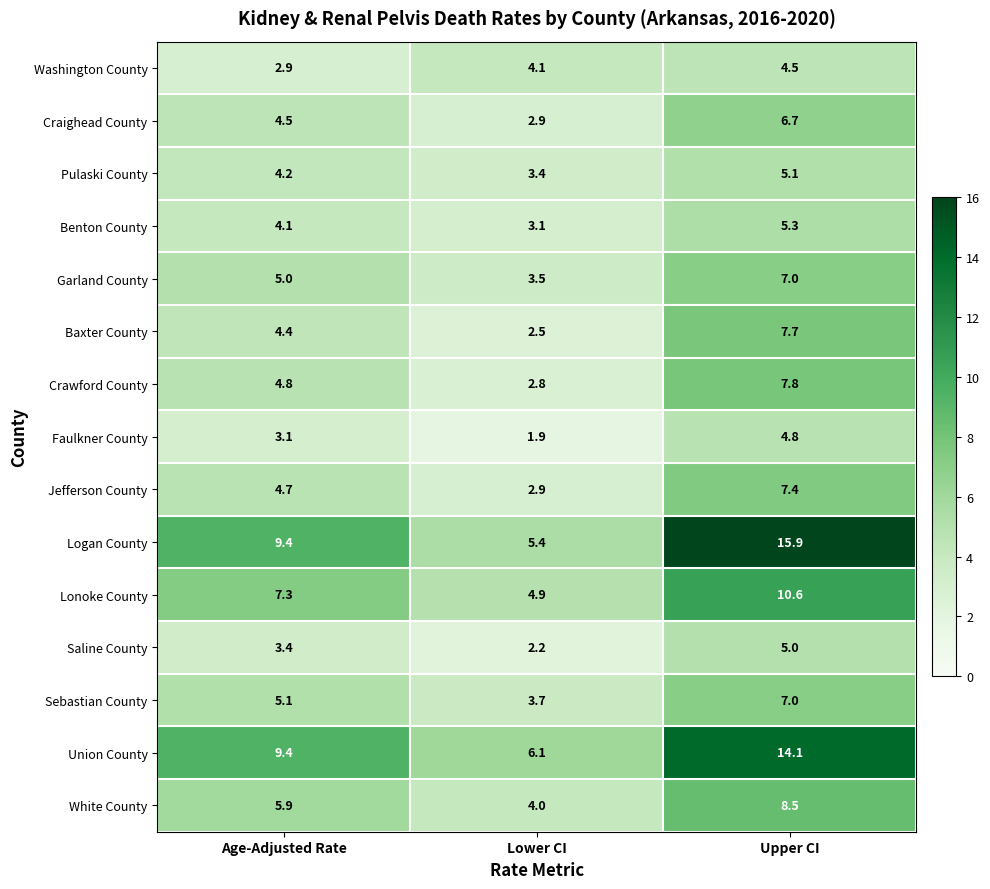

Which series has the widest spread of values?

Logan County